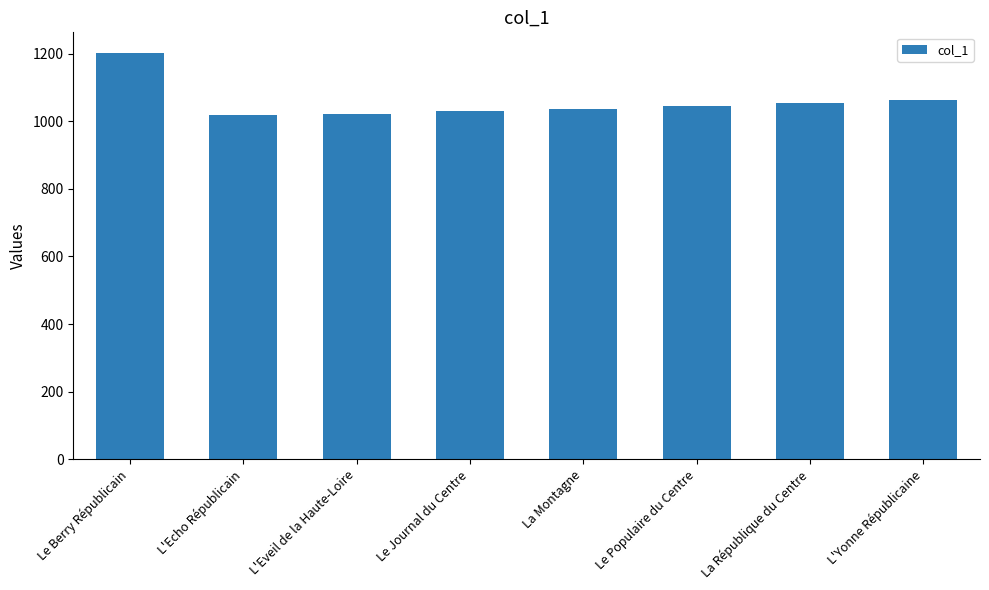

What is the sum of the values at Le Berry Républicain and L'Eveil de la Haute-Loire?

2226